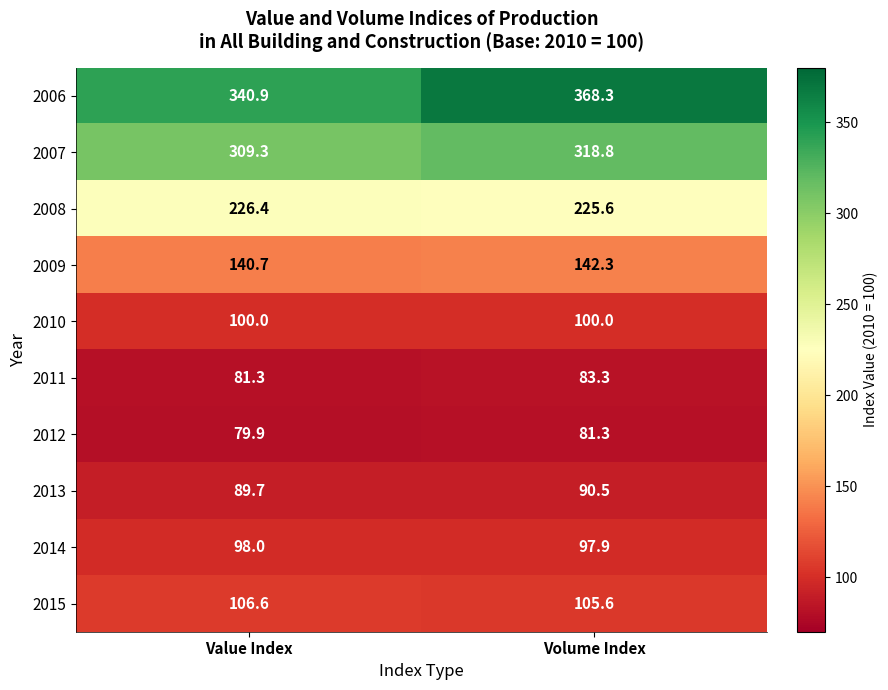

What is the difference between the 2007 values at Value Index and Volume Index?

9.5